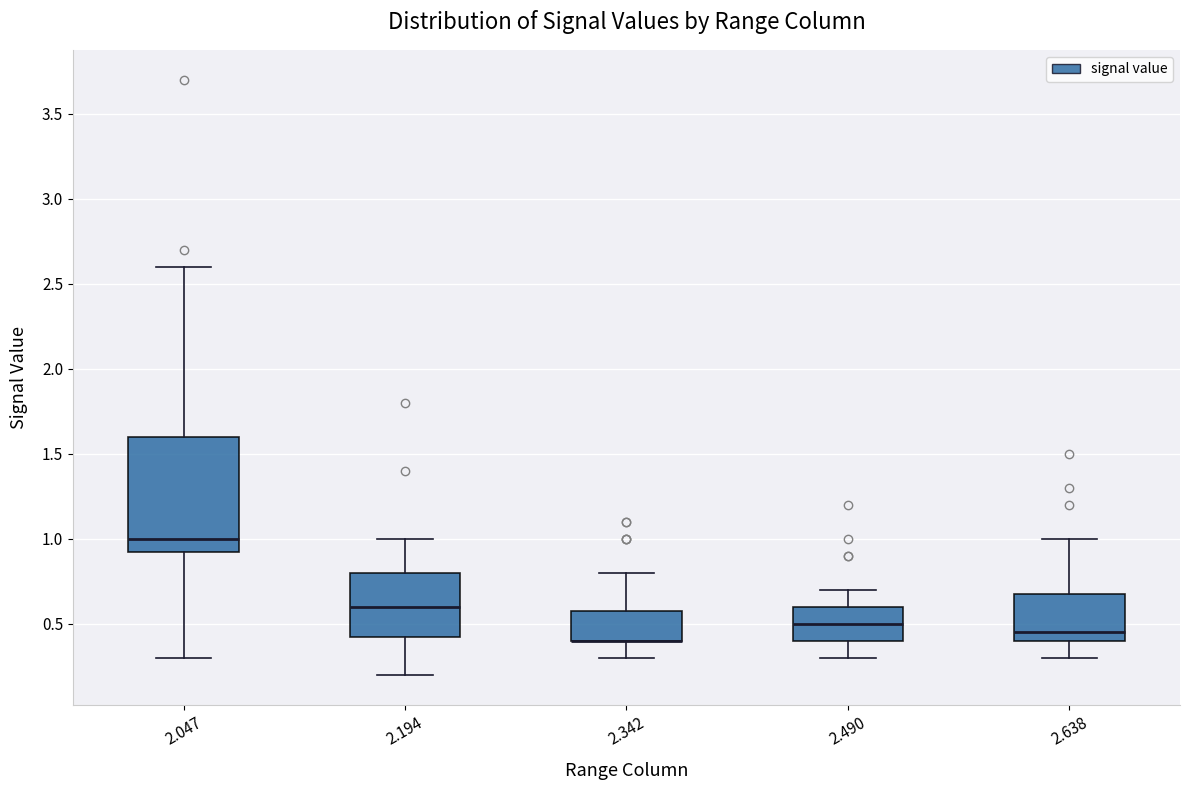

Where is the upper edge of the box at x = 2.047 on the y-axis? The values are not printed on the chart, so give them approximately, as read against the axis.

1.60